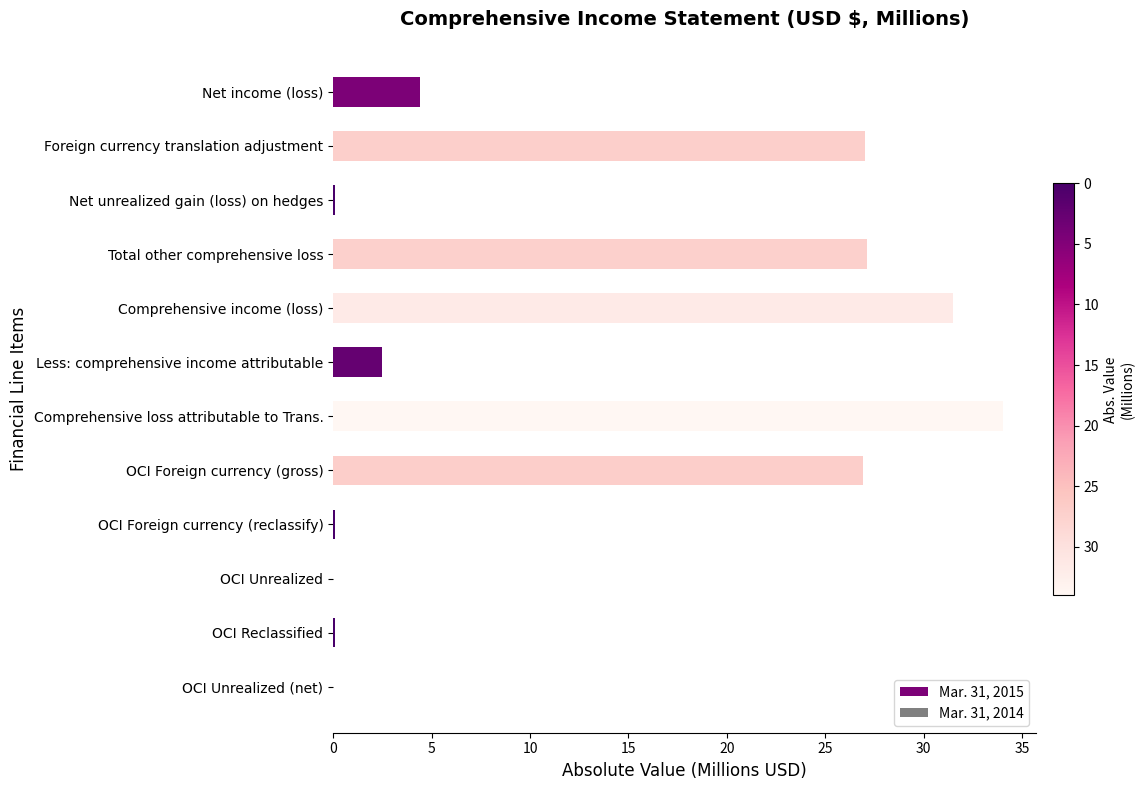

At which category does the chart reach its peak across all series?

Comprehensive loss attributable to Trans.